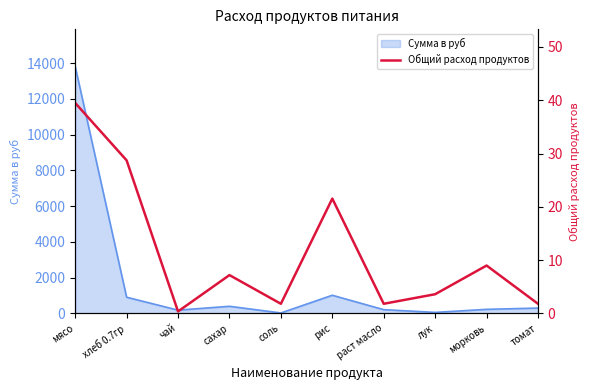

Reading left to right, transcribe all the data shown in this chart.

мясо=39.5	хлеб 0.7гр=28.7	чай=0.4	сахар=7.2	соль=1.8	рис=21.5	раст масло=1.8	лук=3.6	морковь=9.0	томат=1.8